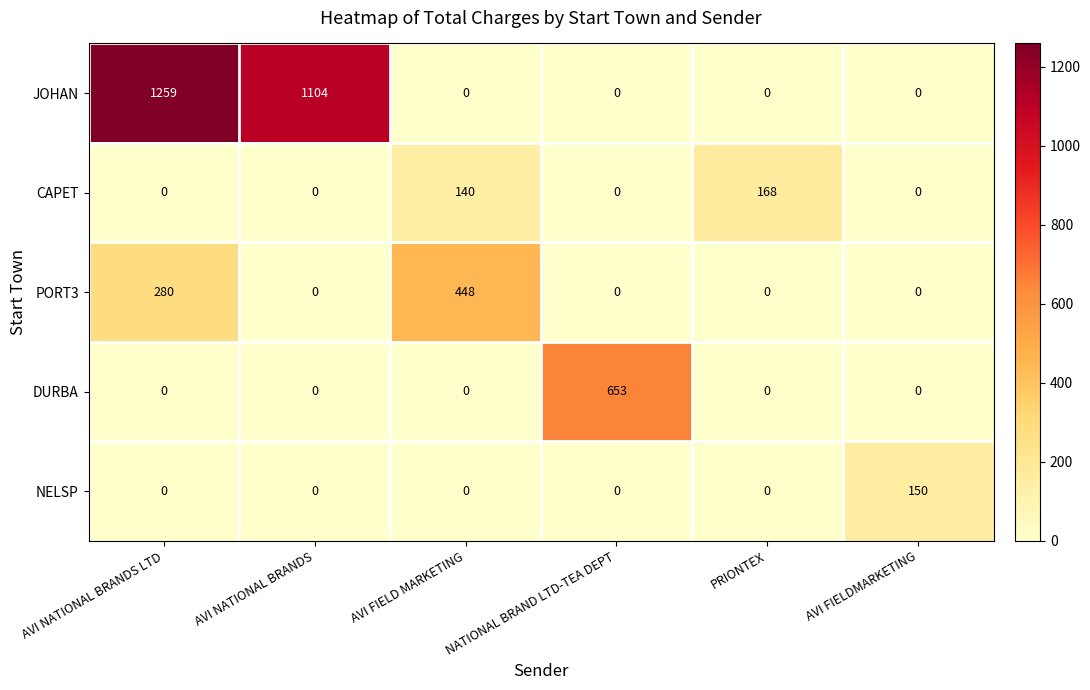

The JOHAN series shows 723 at NATIONAL BRAND LTD-TEA DEPT. True or false?

False